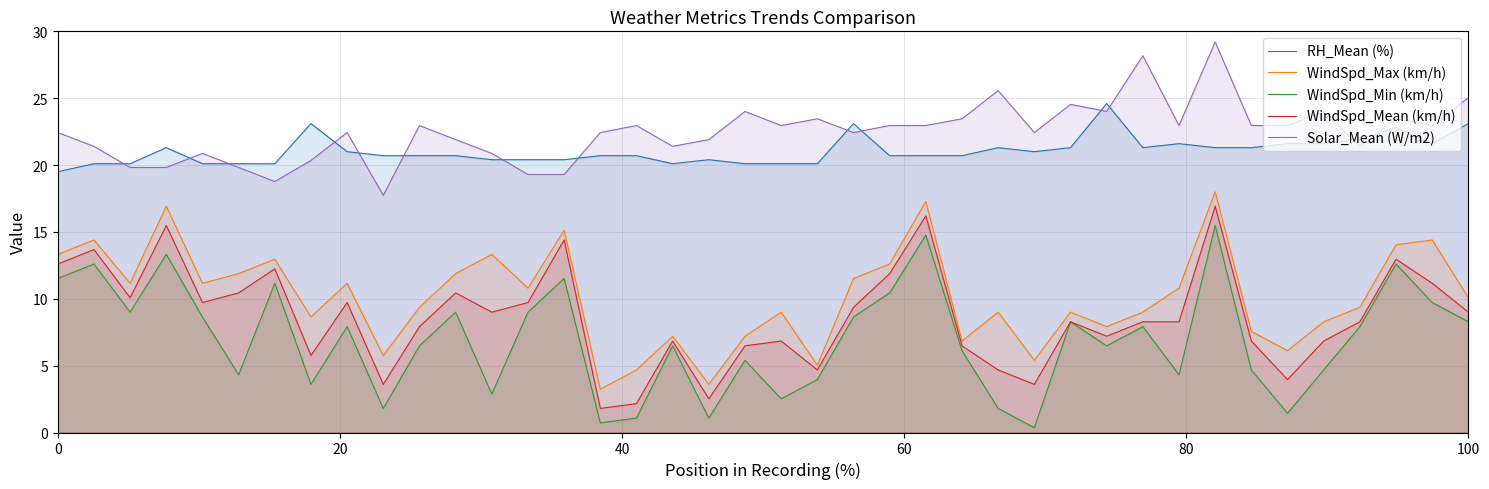

What is the difference between the maximum and second lowest values in the WindSpd_Min (km/h) series?

14.8